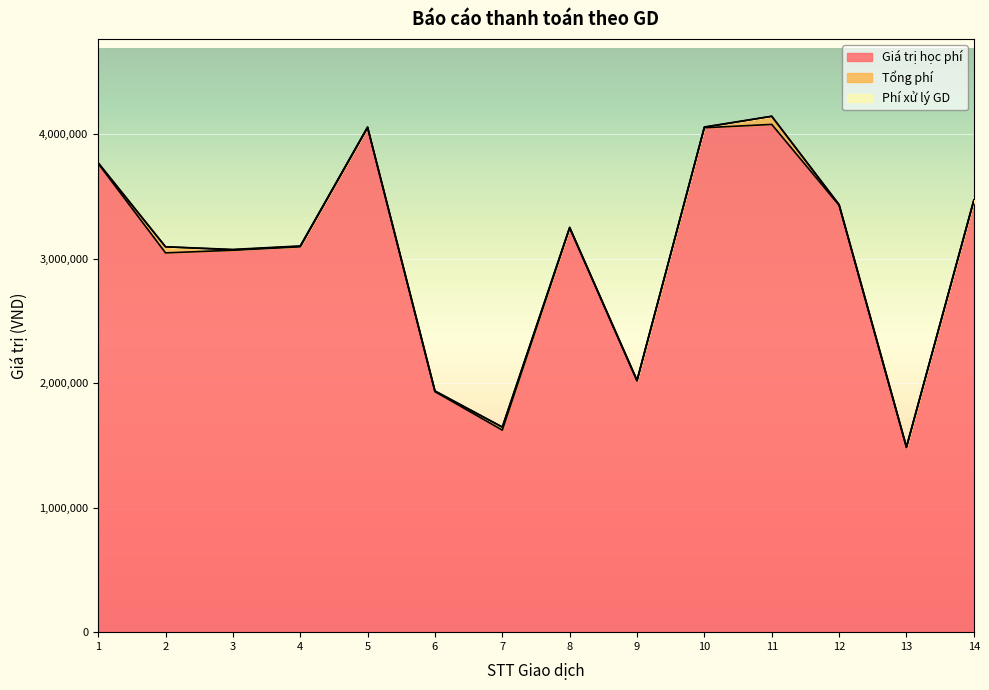

Rank the series at 2 from highest to lowest value.

Giá trị học phí, Tổng phí, Phí xử lý GD